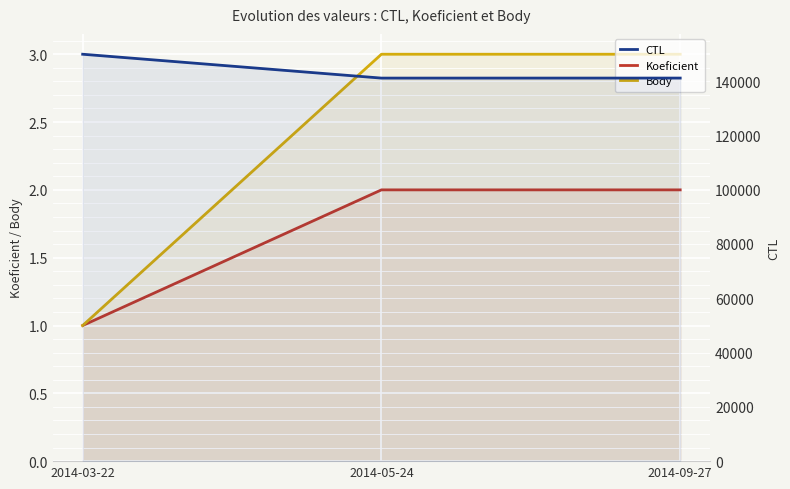

What is the difference between the maximum and minimum values in the Body series?

2